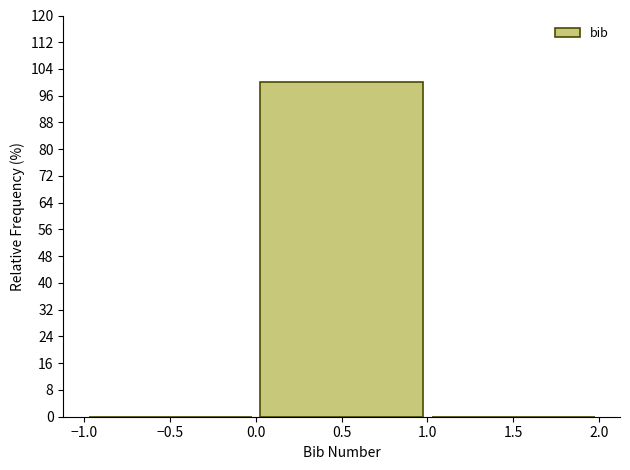

Reading left to right, list every bar in this chart as the range it spans on the x-axis followed by its height. The values are not printed on the chart, so give them approximately, as read against the axis.

-1.0 to 0.0: 0
0.0 to 1.0: 100
1.0 to 2.0: 0